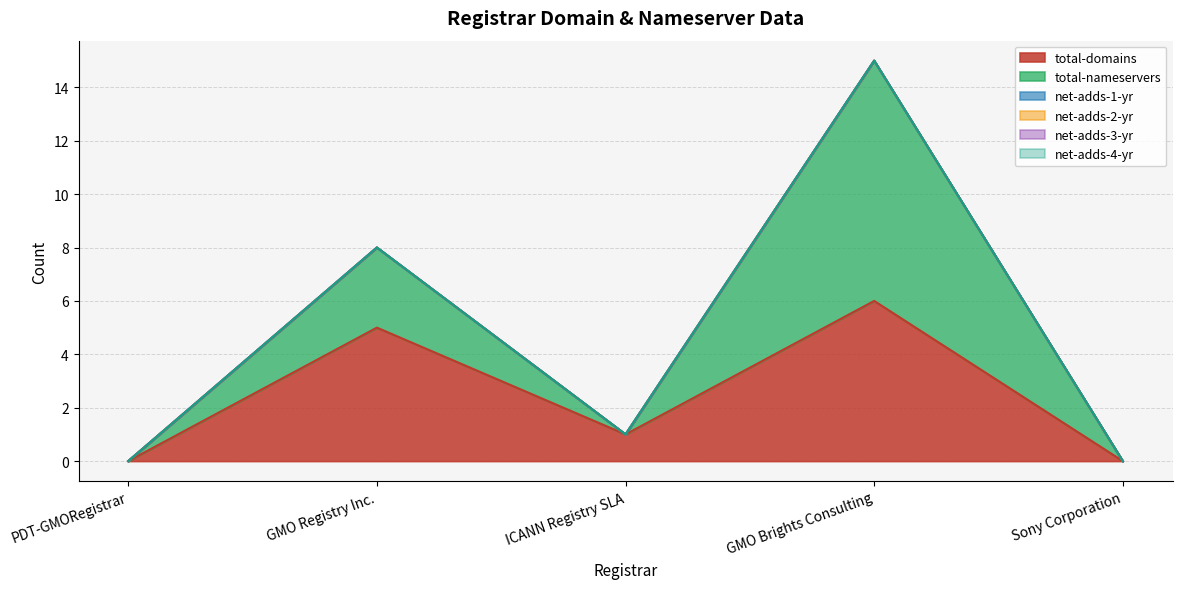

What are all the series names shown in the legend?

total-domains, total-nameservers, net-adds-1-yr, net-adds-2-yr, net-adds-3-yr, net-adds-4-yr